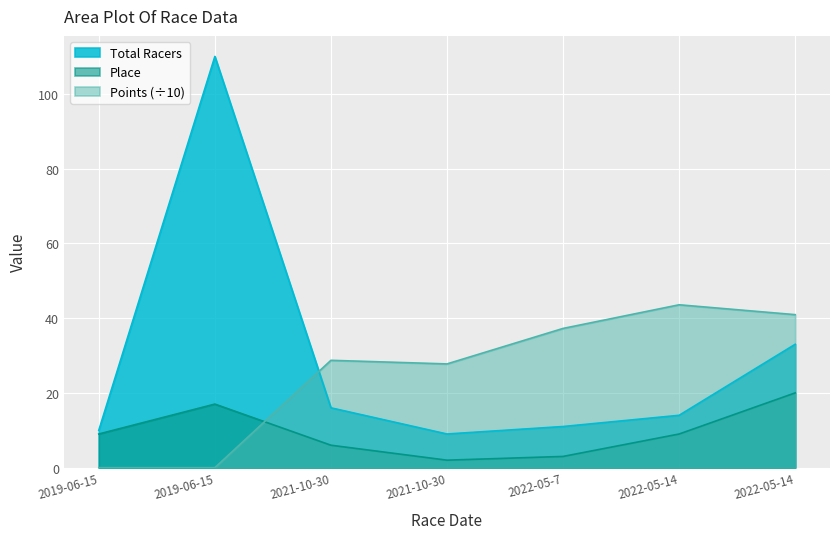

What is the label of the 2nd point from the left?

2019-06-15